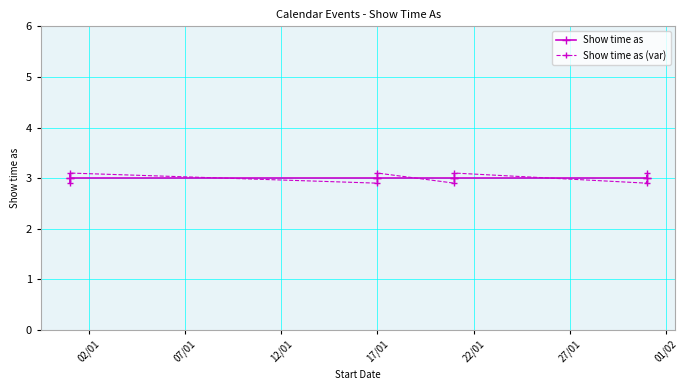

What is the spread (max minus min) of values at 02/01?

0.1